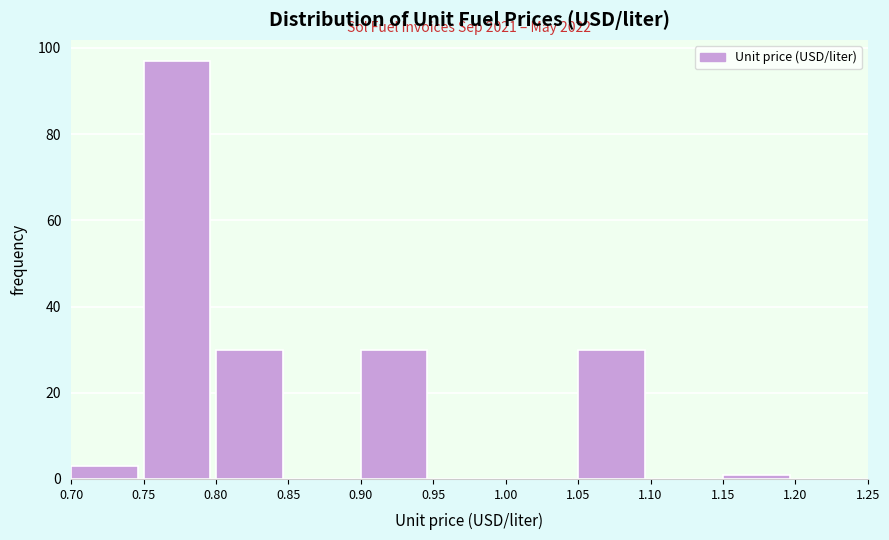

Over which range of the x-axis is the bar tallest?

0.75 to 0.80